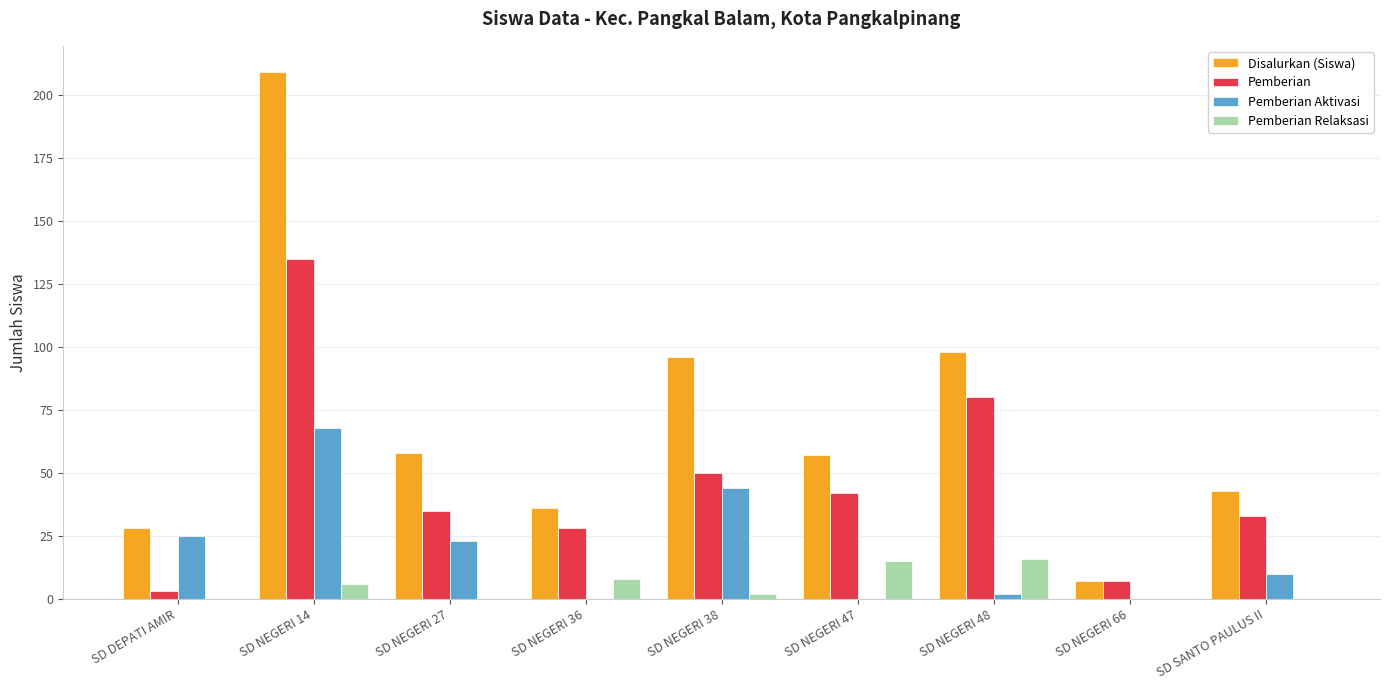

At which category is the sum across all series the highest?

SD NEGERI 14